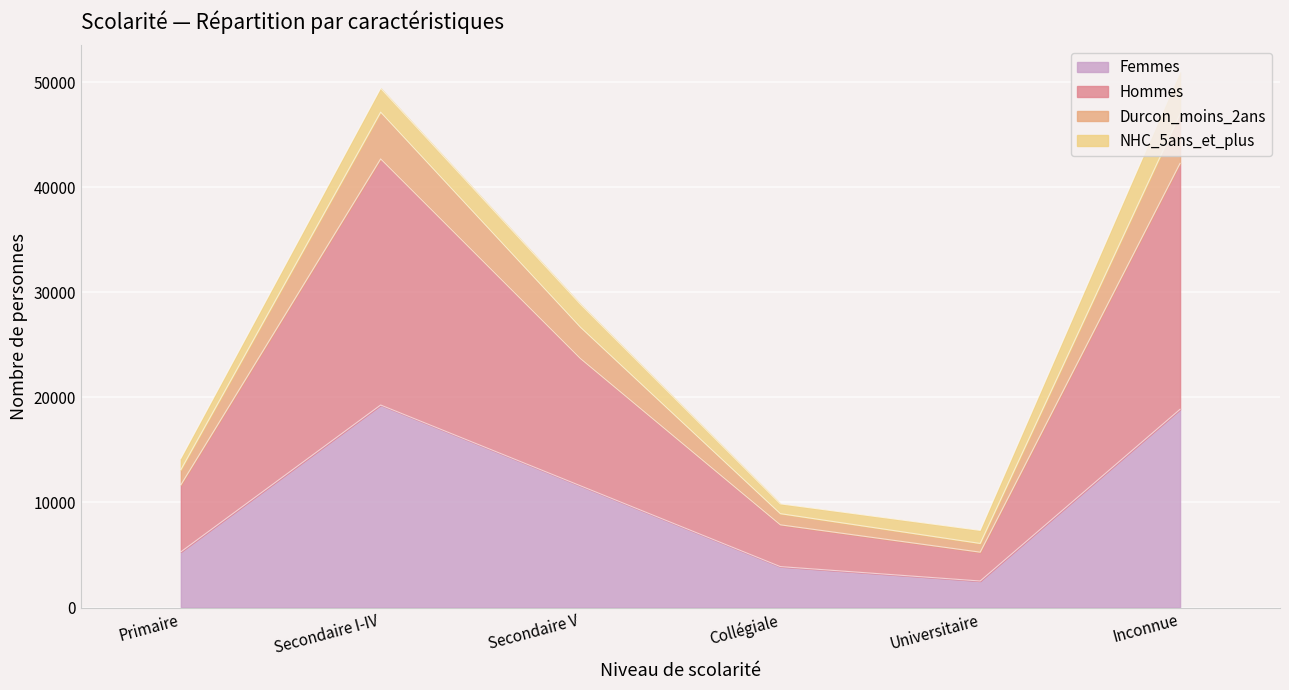

At which category is the sum across all series the highest?

Inconnue